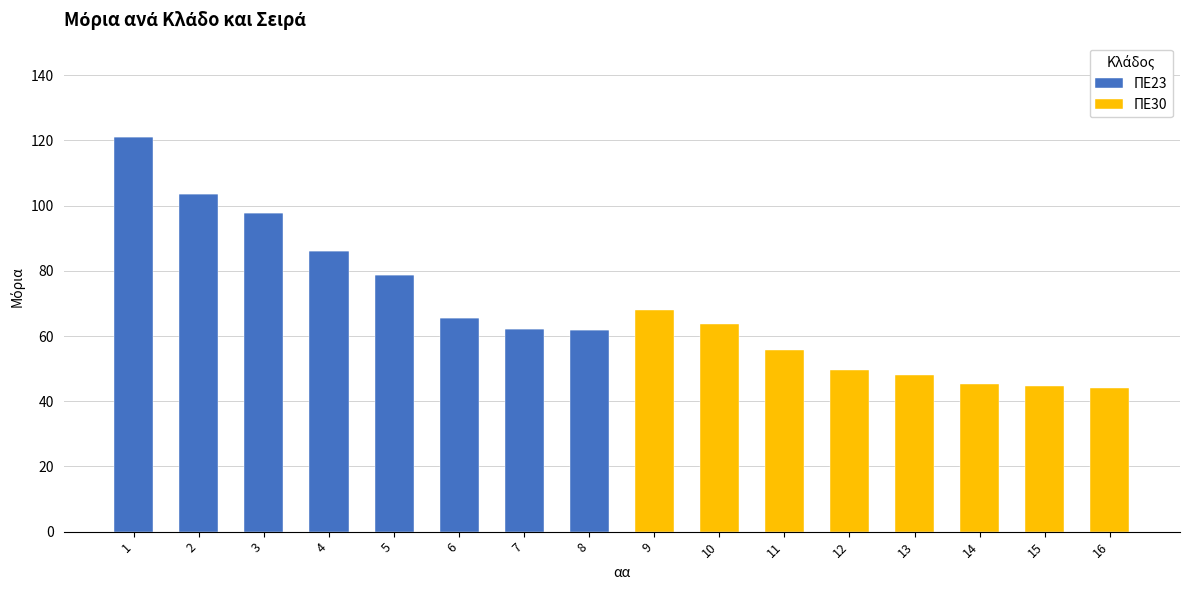

True or false: ΠΕ23 has a value of 126.9 at 4.

False